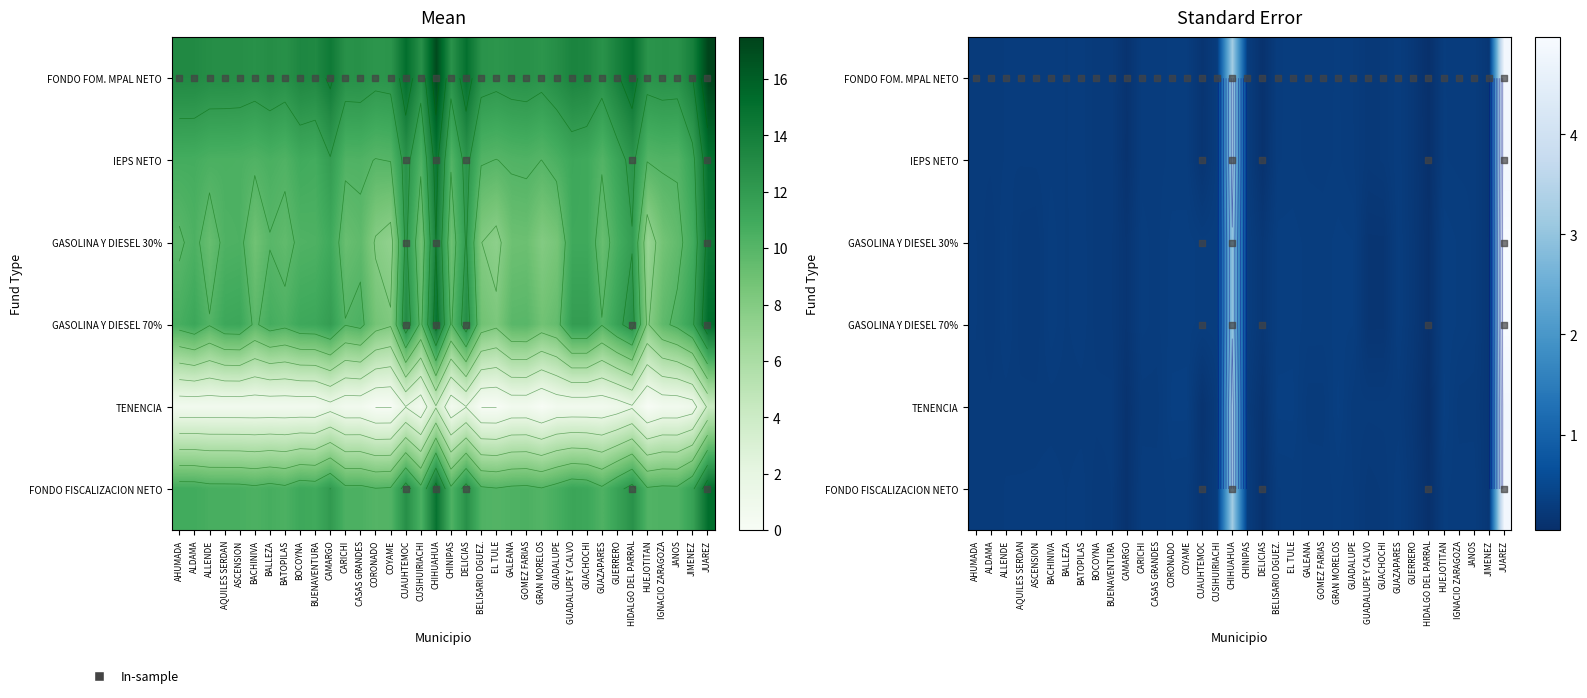

What is the total value across all series at COYAME?

1.2